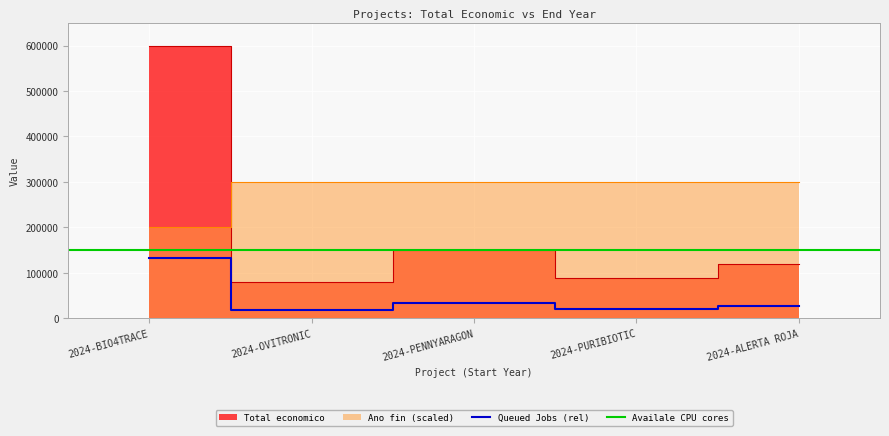

Reading left to right, transcribe all the data shown in this chart.

Total economico: 599262	80498	150000	88160	120000
Ano de finalizacion: 200000	300000	300000	300000	300000